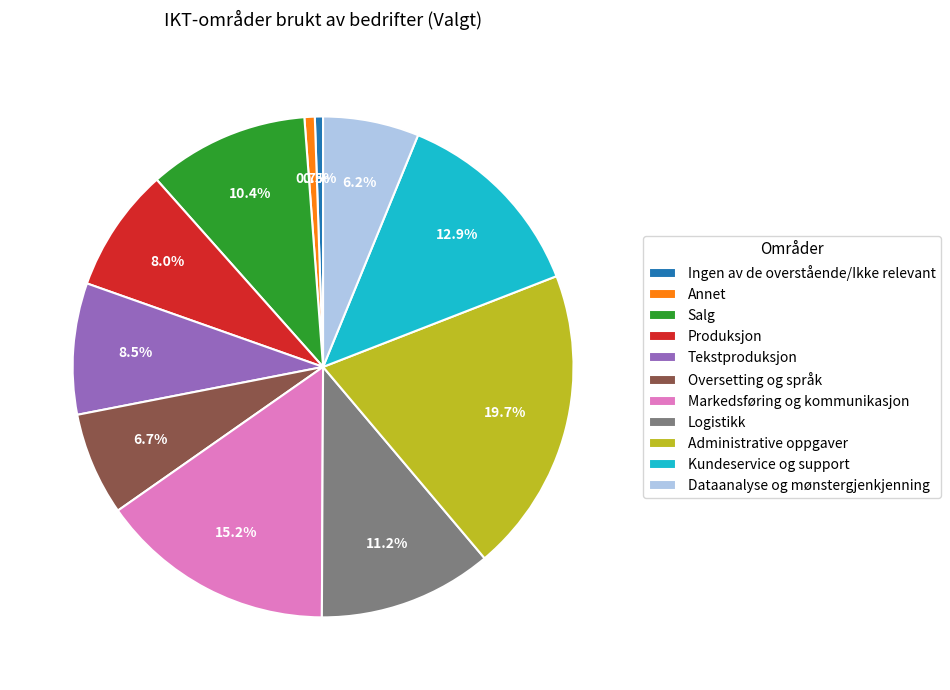

Does any single category account for the majority?

No